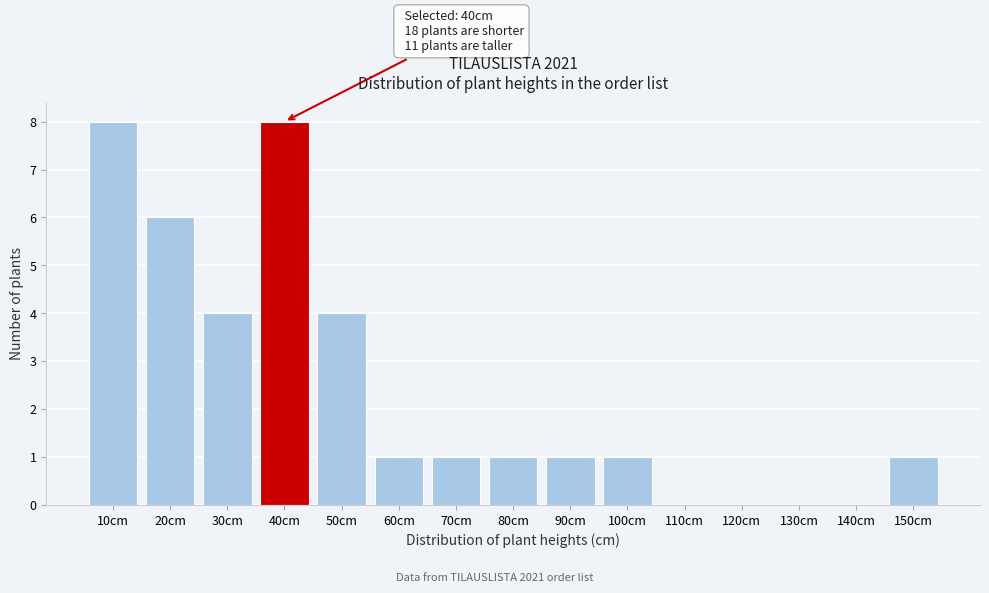

Reading right to left, transcribe all the data shown in this chart.

150cm=1	140cm=0	130cm=0	120cm=0	110cm=0	100cm=1	90cm=1	80cm=1	70cm=1	60cm=1	50cm=4	40cm=8	30cm=4	20cm=6	10cm=8